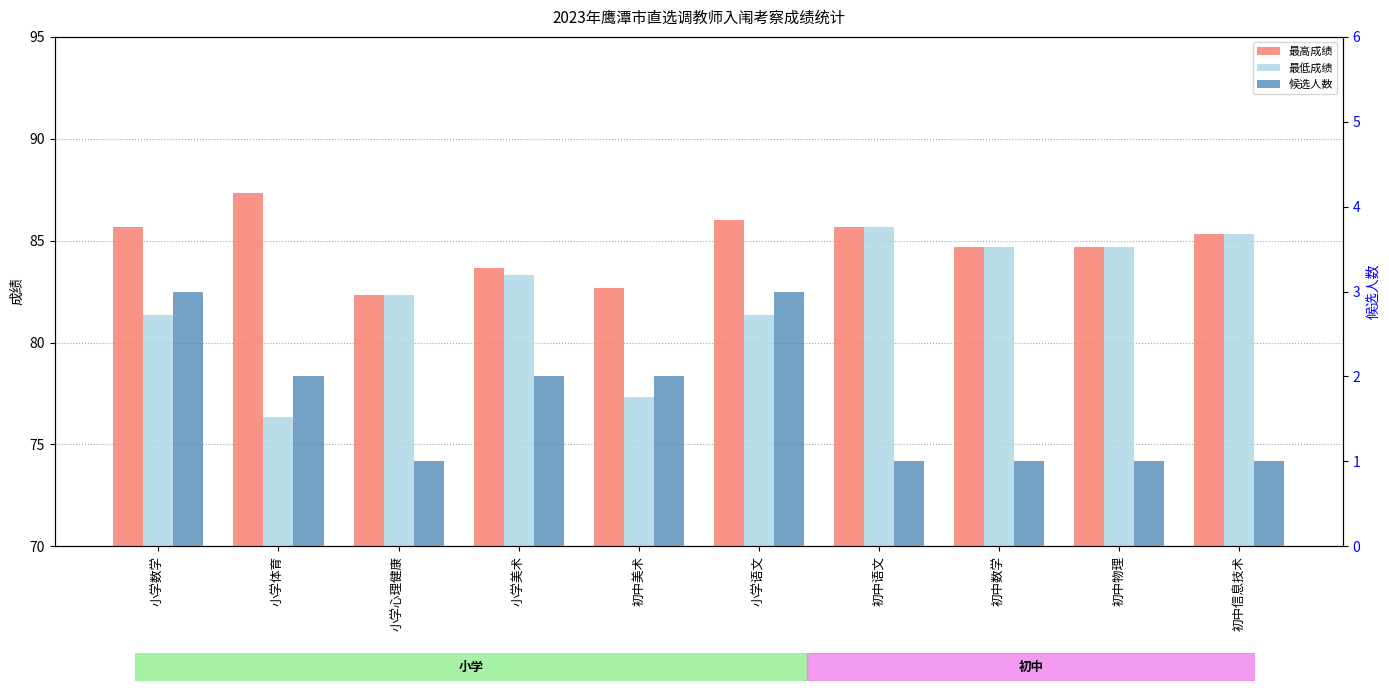

What position from the right is 初中信息技术?

1